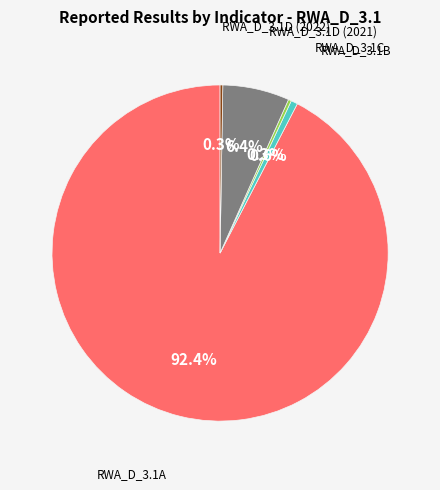

Is there a majority slice in this chart?

Yes